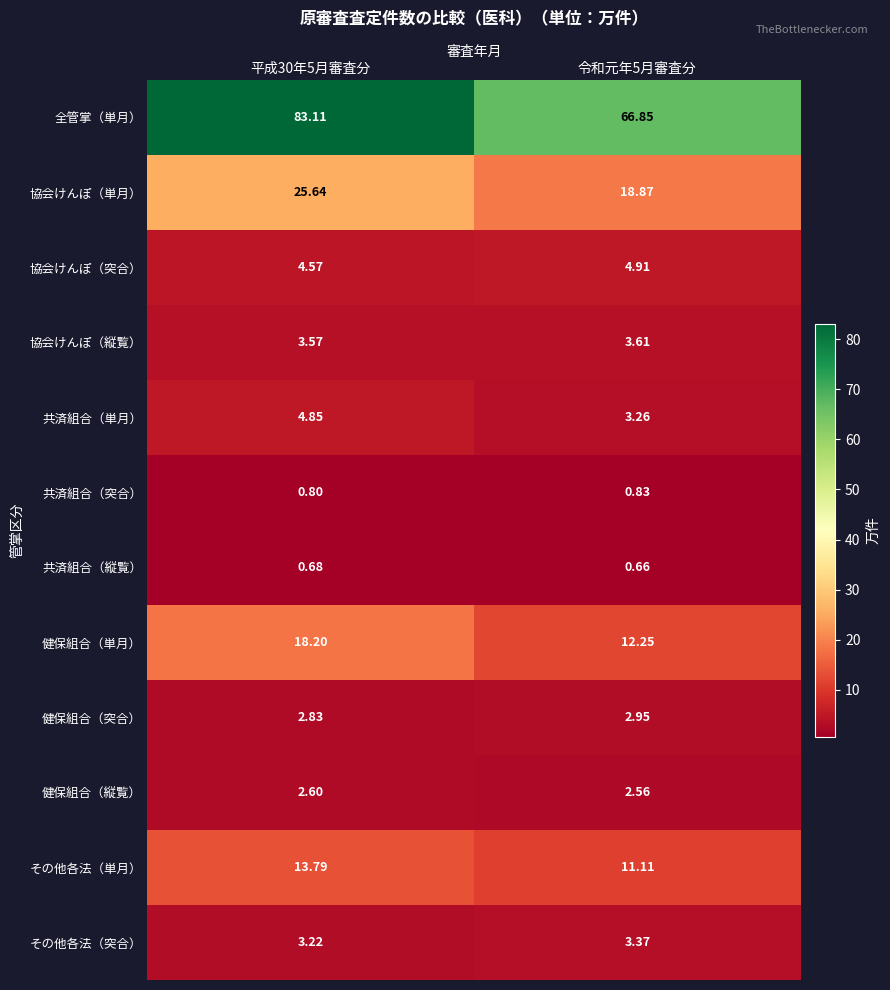

Is the value of 共済組合（縦覧） at 令和元年5月審査分 greater than the value of その他各法（突合） at 平成30年5月審査分?

No